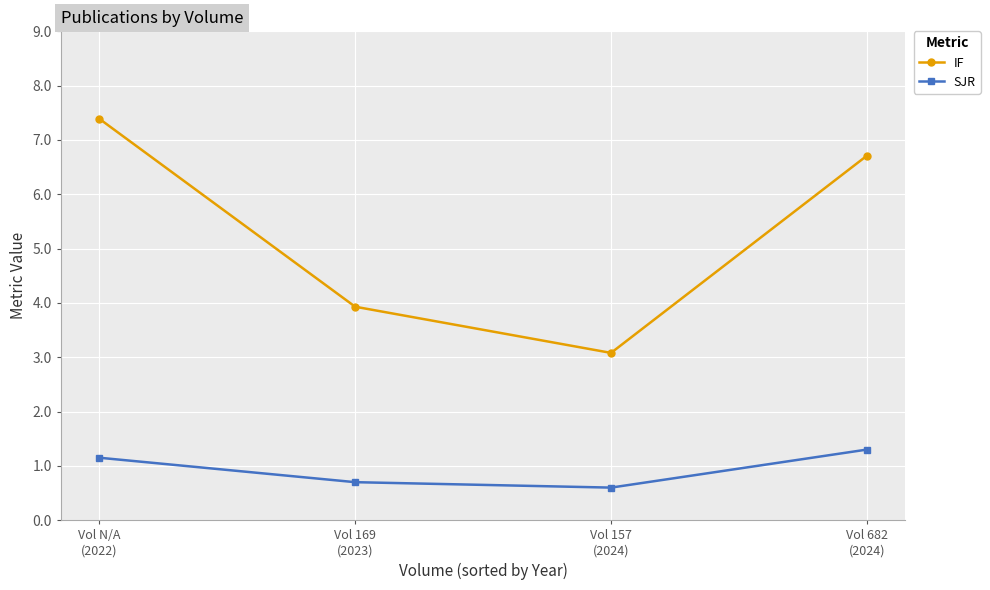

What is the value of the SJR point at the 2nd from the left?

0.7